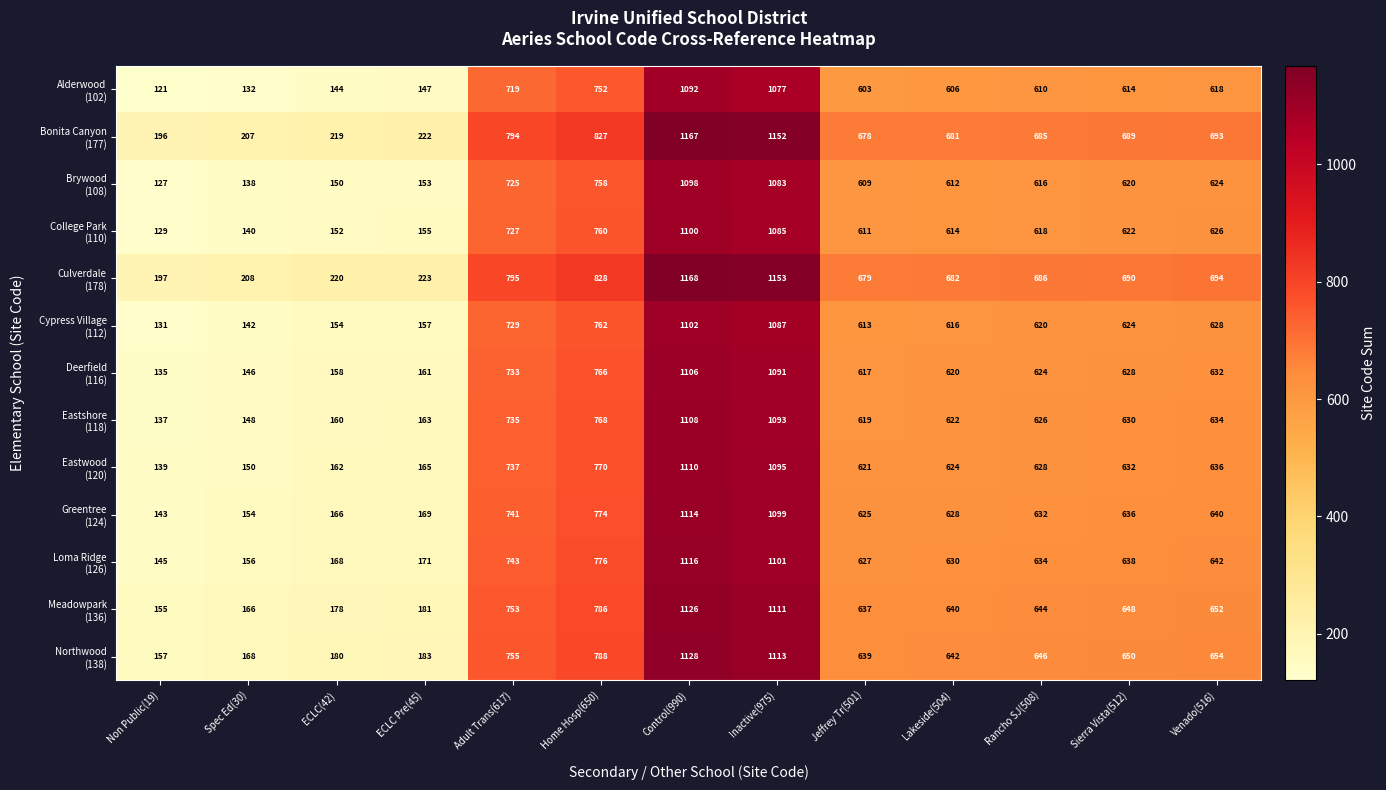

At which category is the sum across all series the highest?

Control(990)